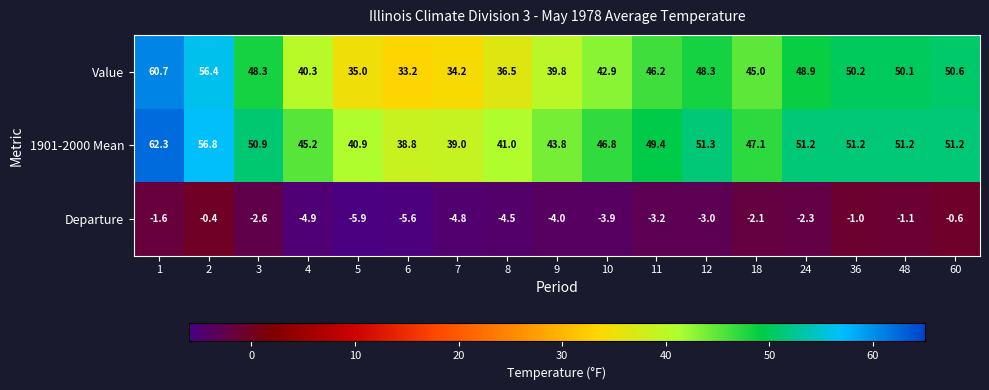

What is the sum of the Value values at 8 and 60?

87.1